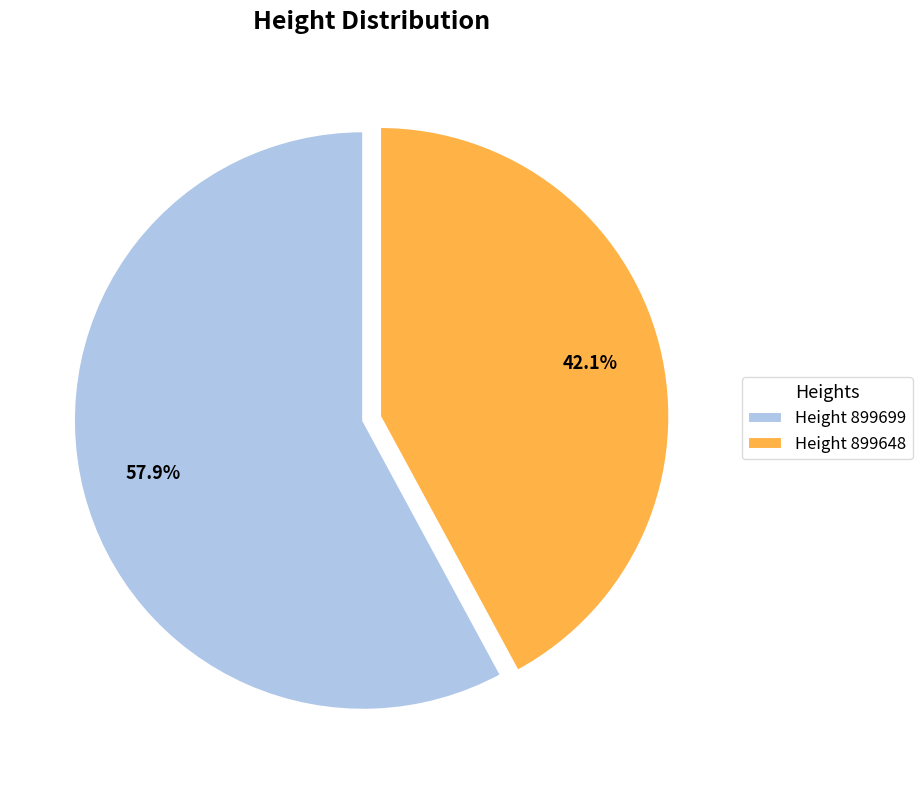

What portion of the pie excludes Height 899699?

42.1%